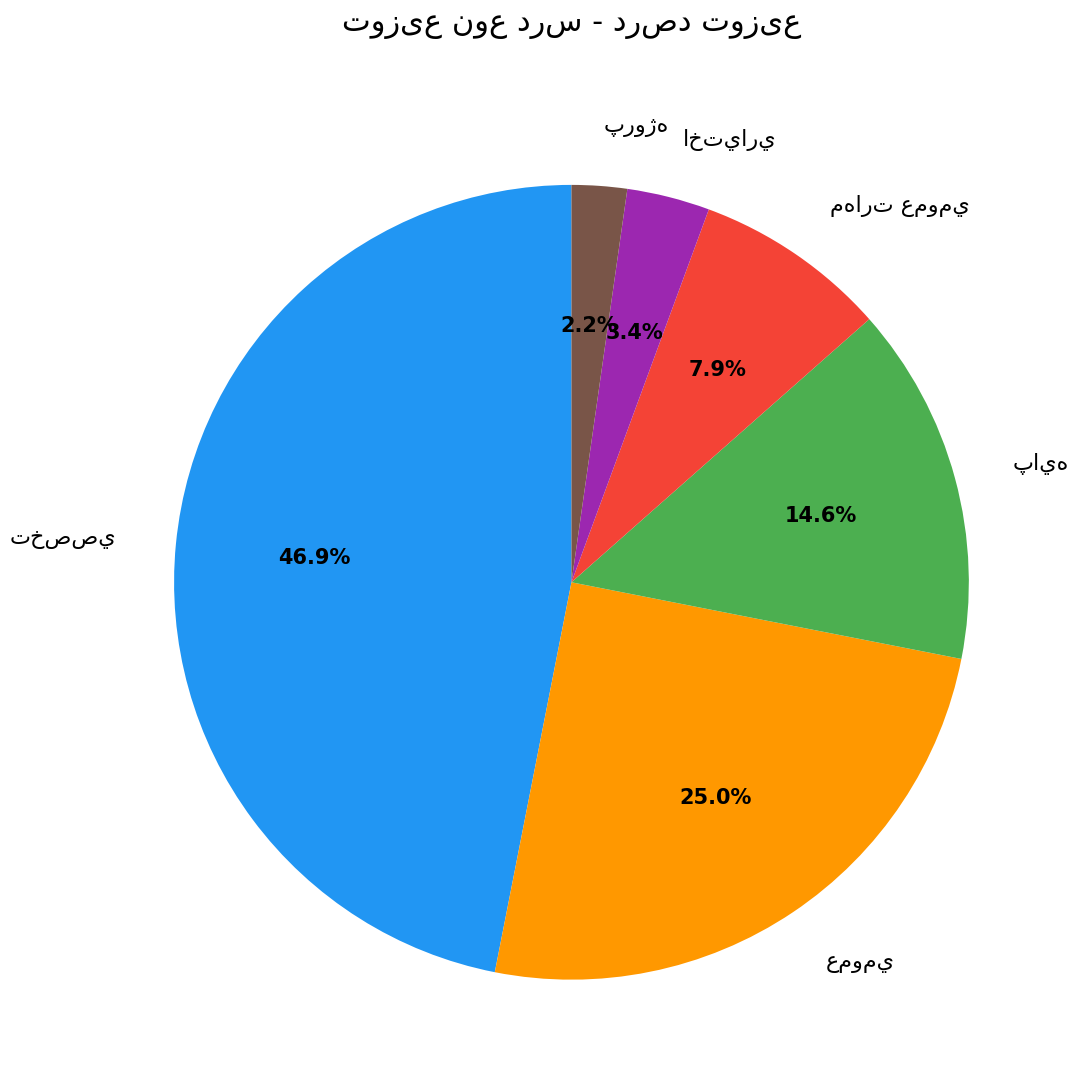

Is there any slice that represents more than half of the pie?

No